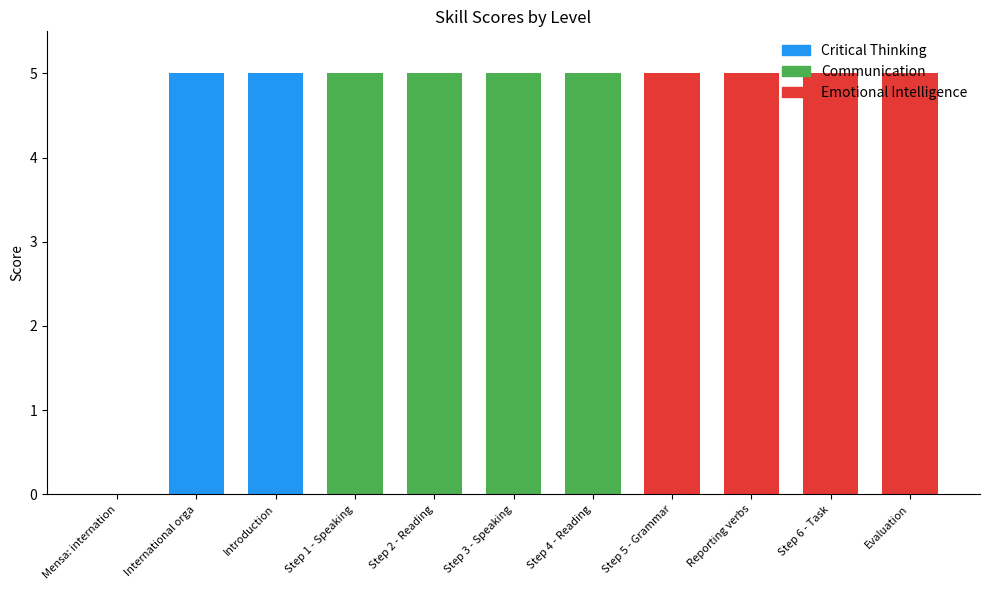

What is the maximum value shown in the chart?

5.0